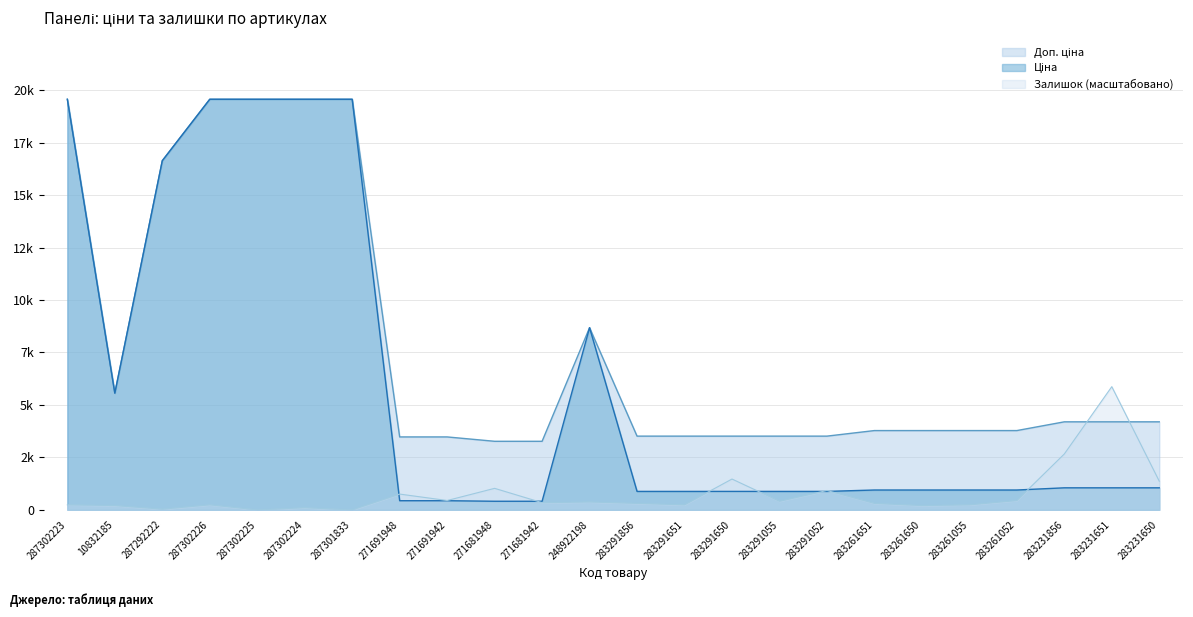

Does the chart have visible grid lines?

Yes